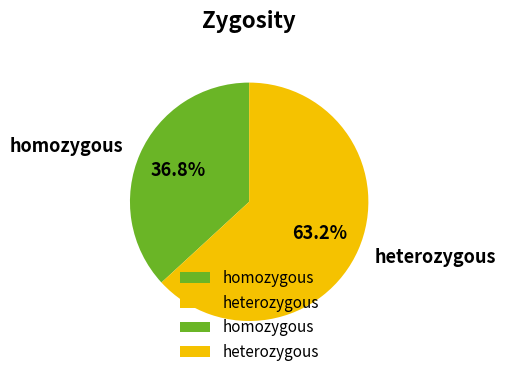

To the nearest percent, what is the average slice percentage?

50%